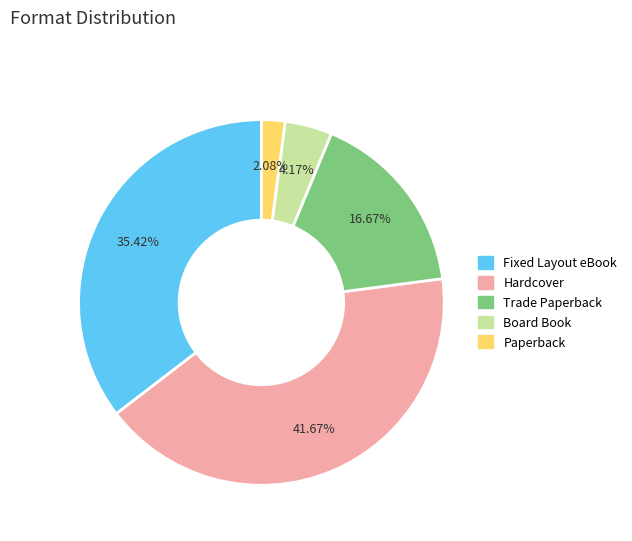

To the nearest percent, what percentage of the pie is Hardcover?

42%